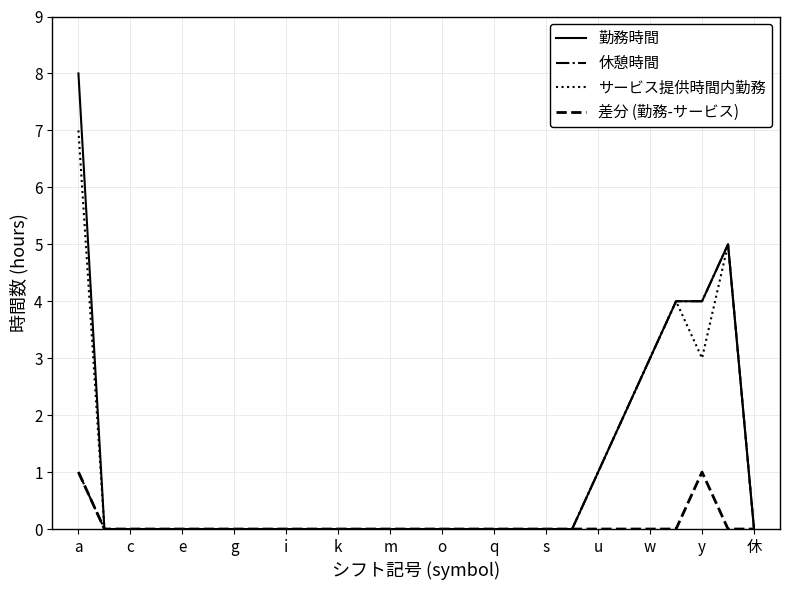

Which series has the widest spread of values?

勤務時間